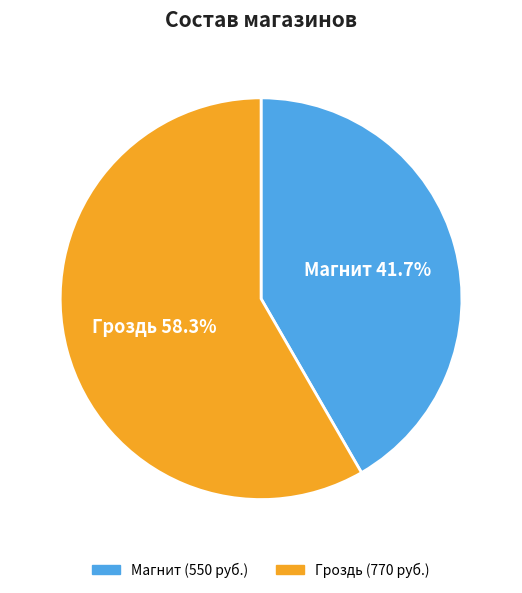

To the nearest percent, what percentage of the pie is Гроздь?

58%